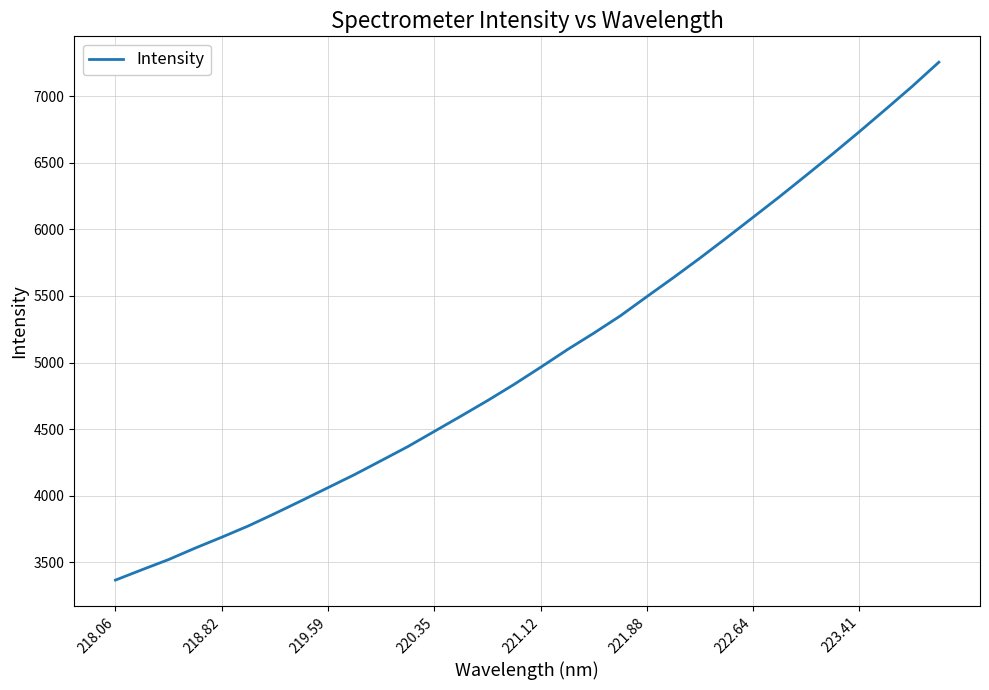

What is the difference between the maximum and minimum values?

3886.8